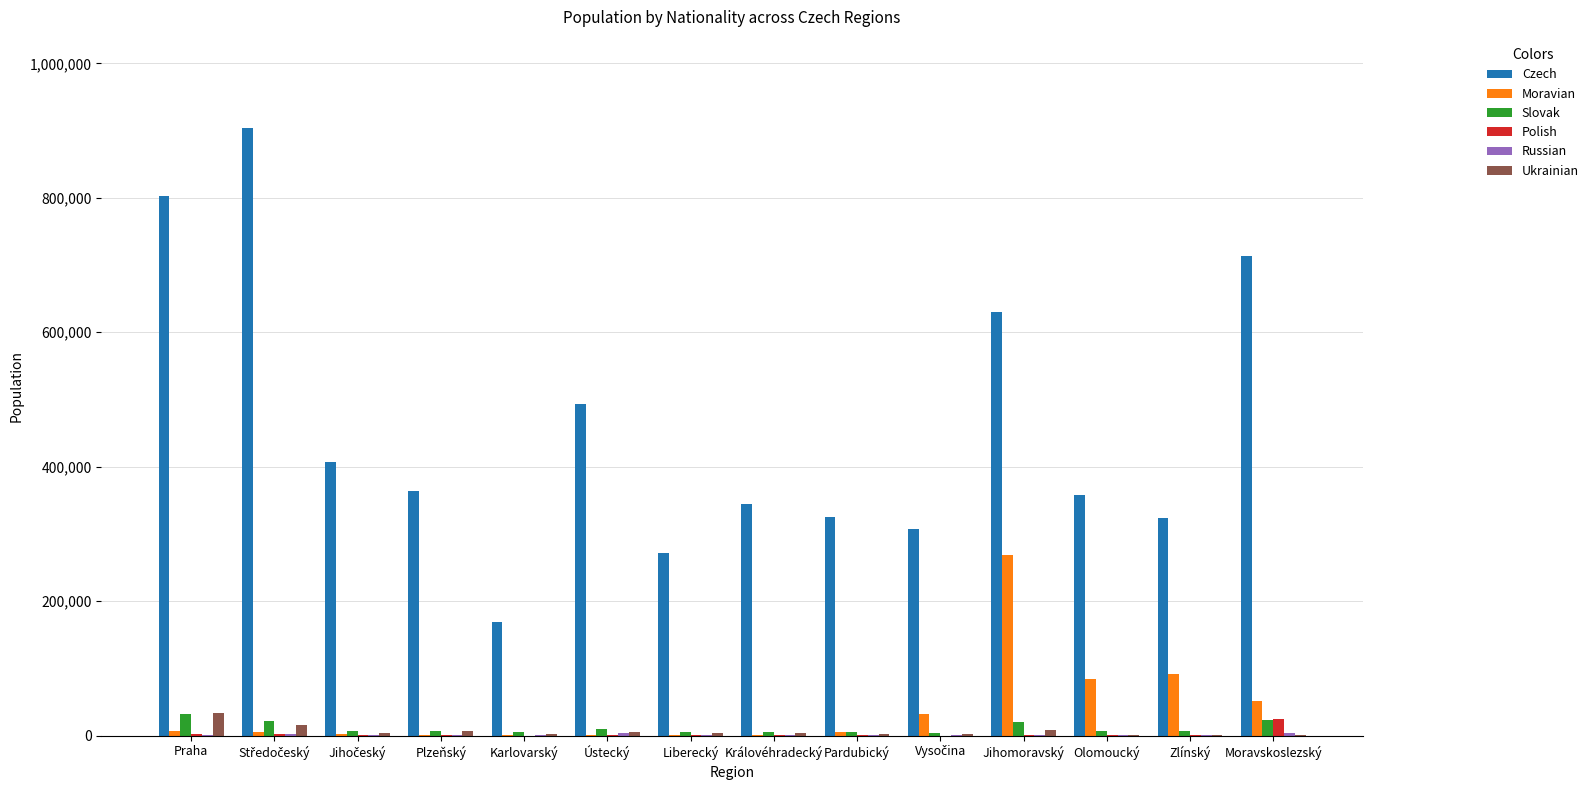

Are the bars horizontal?

No